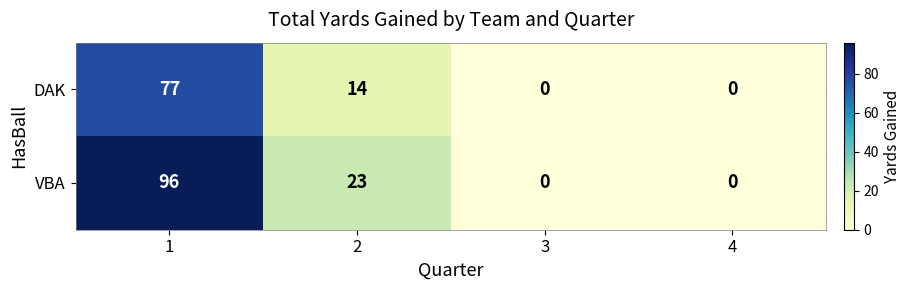

What is the maximum value shown in the chart?

96